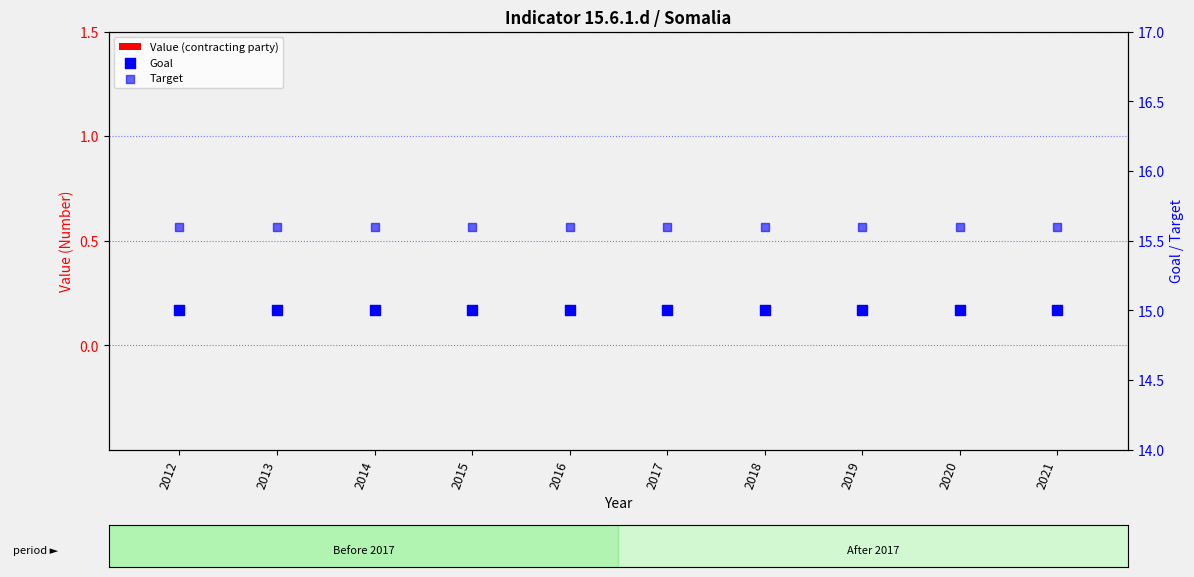

Which series contains the lowest Y value?

Value (contracting party)